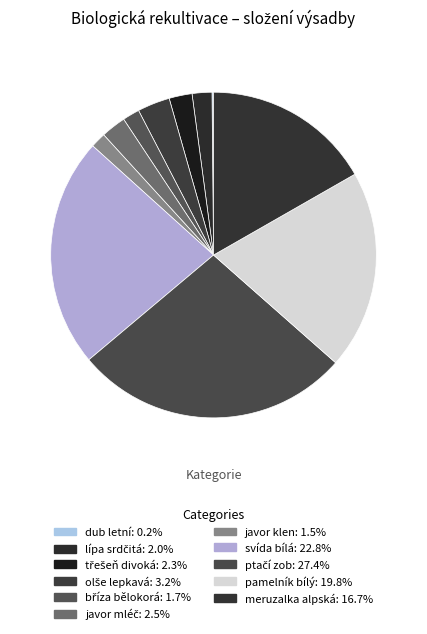

What percentage is NOT represented by olše lepkavá?

96.8%